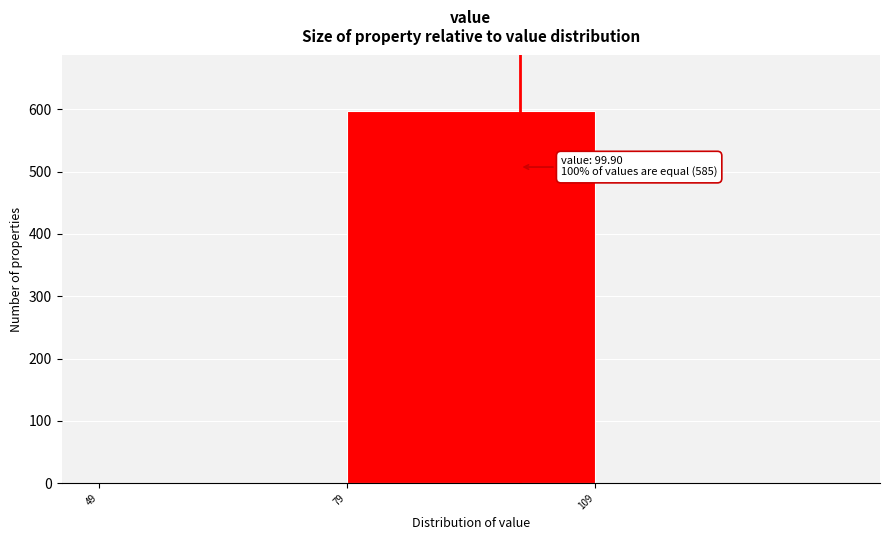

Over which range of the x-axis is the bar tallest?

79 to 109